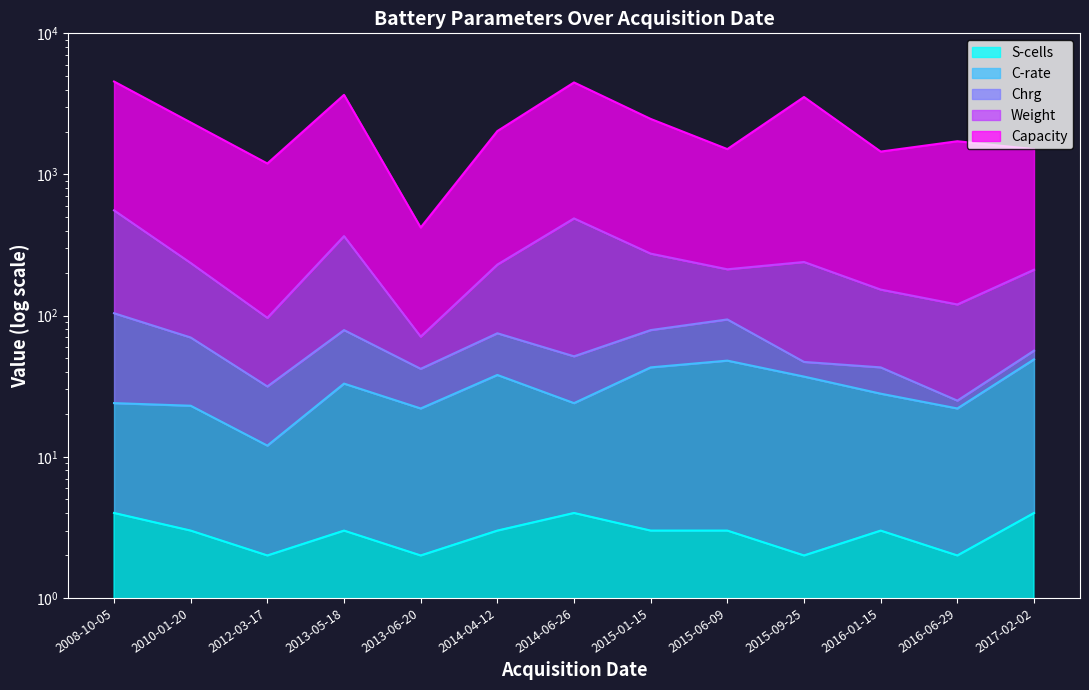

Reading left to right, list all the values displayed in this chart.

Capacity: 2008-10-05=4557.0	2010-01-20=2336.0	2012-03-17=1196.5	2013-05-18=3666.0	2013-06-20=421.0	2014-04-12=2030.0	2014-06-26=4488.5	2015-01-15=2475.0	2015-06-09=1513.0	2015-09-25=3540.0	2016-01-15=1453.0	2016-06-29=1720.0	2017-02-02=1511.5
Weight: 2008-10-05=557.0	2010-01-20=236.0	2012-03-17=96.5	2013-05-18=366.0	2013-06-20=71.0	2014-04-12=230.0	2014-06-26=488.5	2015-01-15=275.0	2015-06-09=213.0	2015-09-25=240.0	2016-01-15=153.0	2016-06-29=120.0	2017-02-02=211.5
C-rate: 2008-10-05=24.0	2010-01-20=23.0	2012-03-17=12.0	2013-05-18=33.0	2013-06-20=22.0	2014-04-12=38.0	2014-06-26=24.0	2015-01-15=43.0	2015-06-09=48.0	2015-09-25=37.0	2016-01-15=28.0	2016-06-29=22.0	2017-02-02=49.0
S-cells: 2008-10-05=4.0	2010-01-20=3.0	2012-03-17=2.0	2013-05-18=3.0	2013-06-20=2.0	2014-04-12=3.0	2014-06-26=4.0	2015-01-15=3.0	2015-06-09=3.0	2015-09-25=2.0	2016-01-15=3.0	2016-06-29=2.0	2017-02-02=4.0